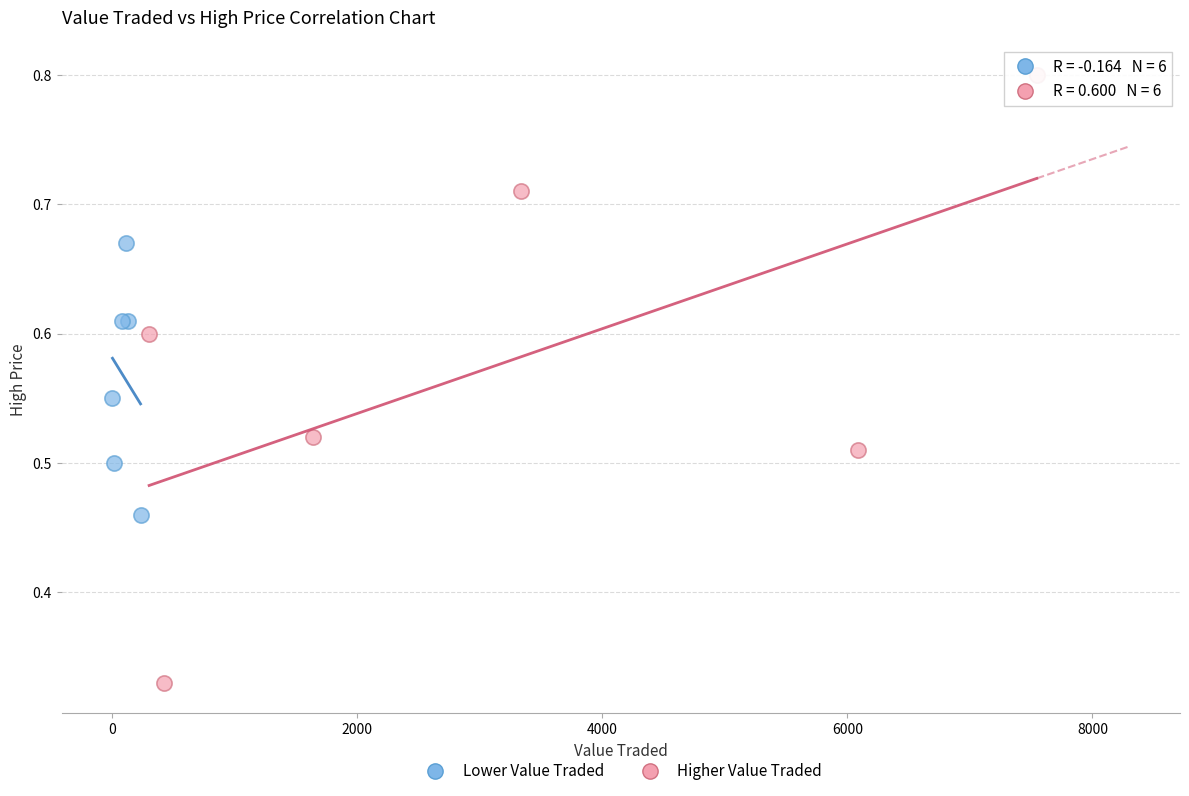

Which series has the largest Y range (max minus min)?

Higher Value Traded